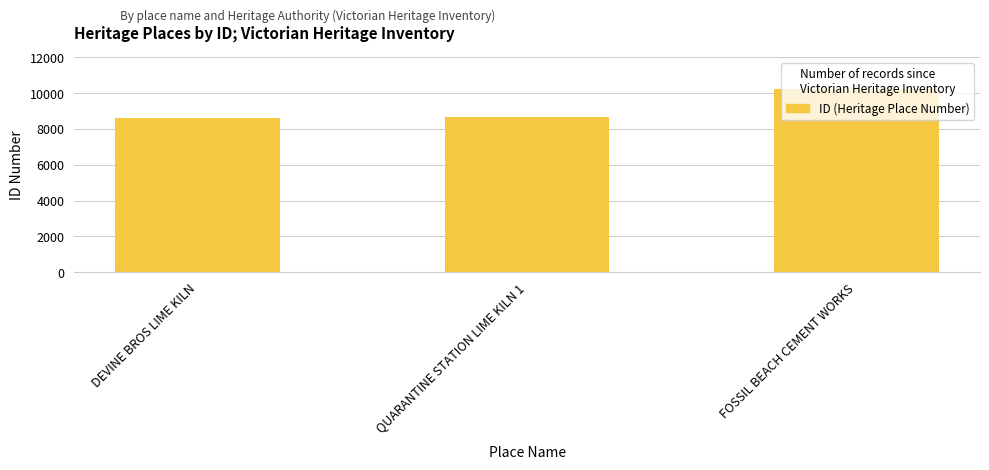

How many series are shown in this chart?

1